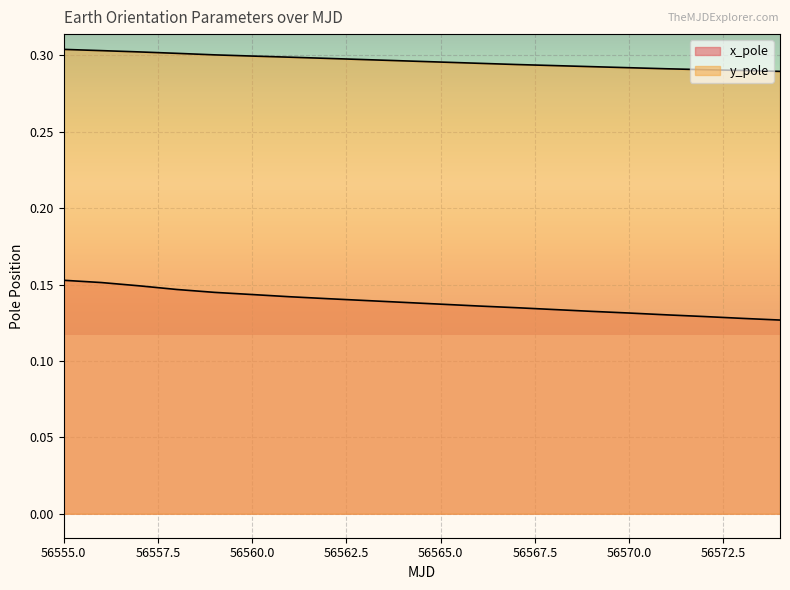

What is the value of the y_pole point at the 15th from the left?

0.3